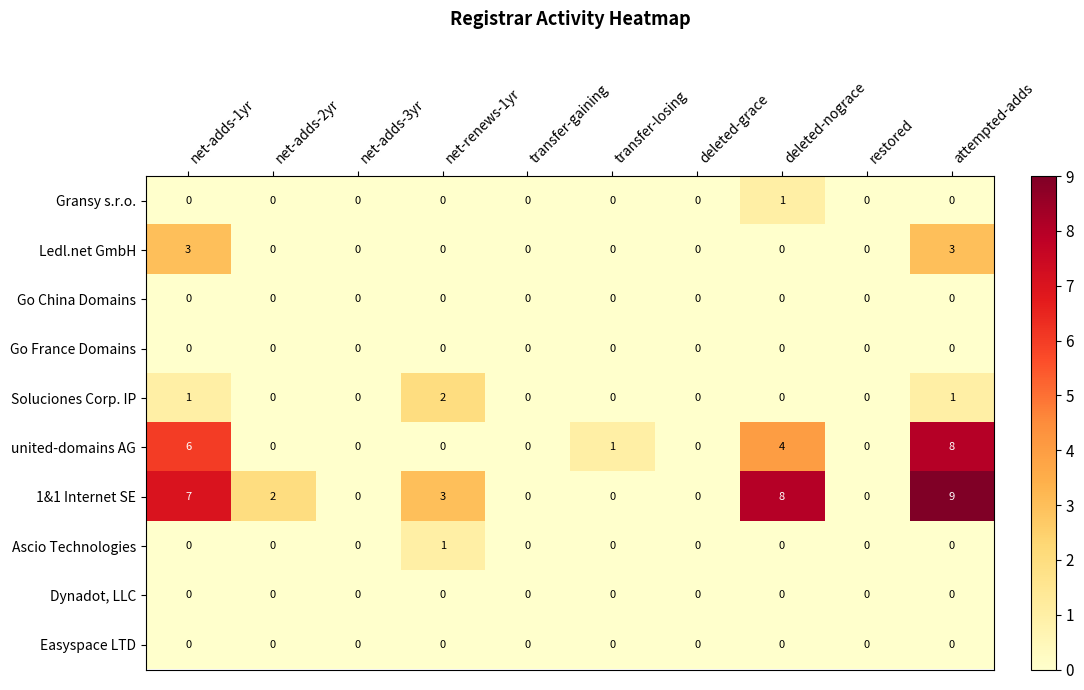

The united-domains AG series shows 8 at attempted-adds. True or false?

True